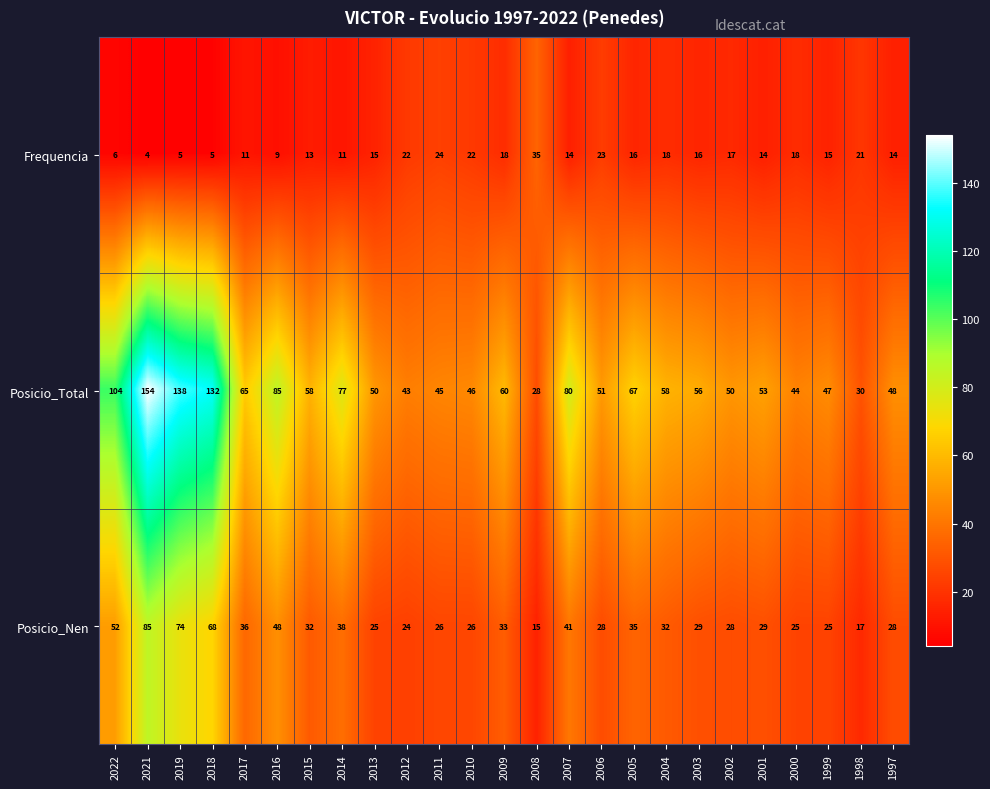

What is the difference between the maximum and minimum values in the Frequencia series?

31